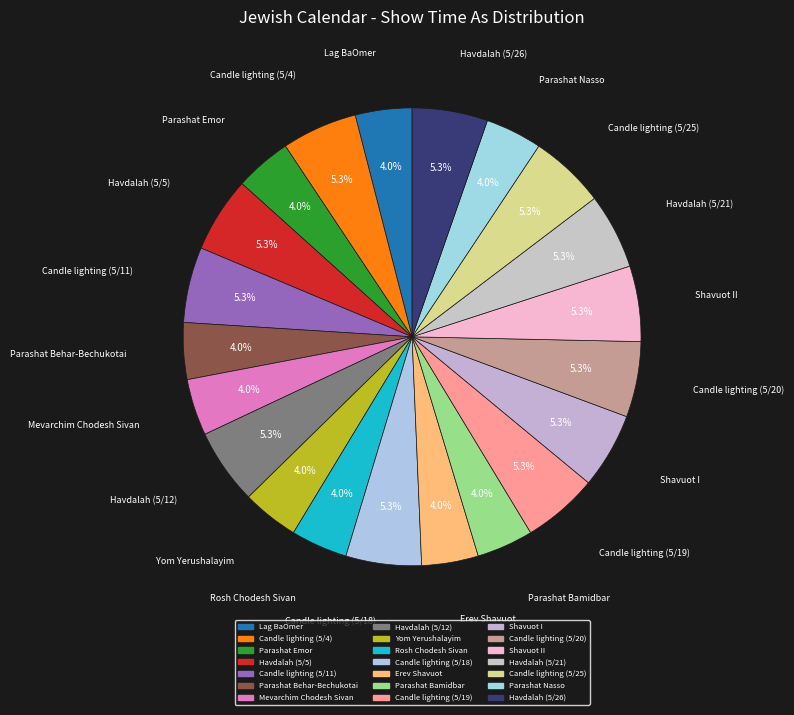

Count the number of slices in the pie.

21